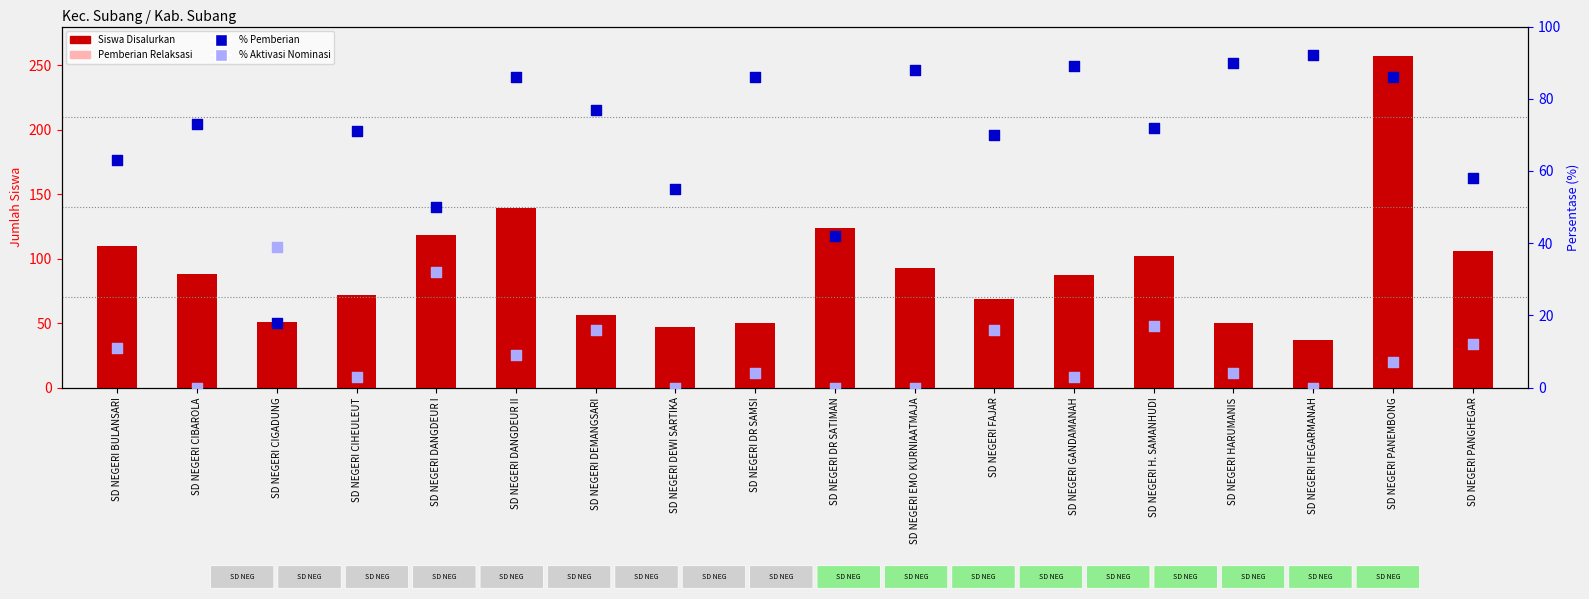

At how many categories does at least one series exceed 137?

2